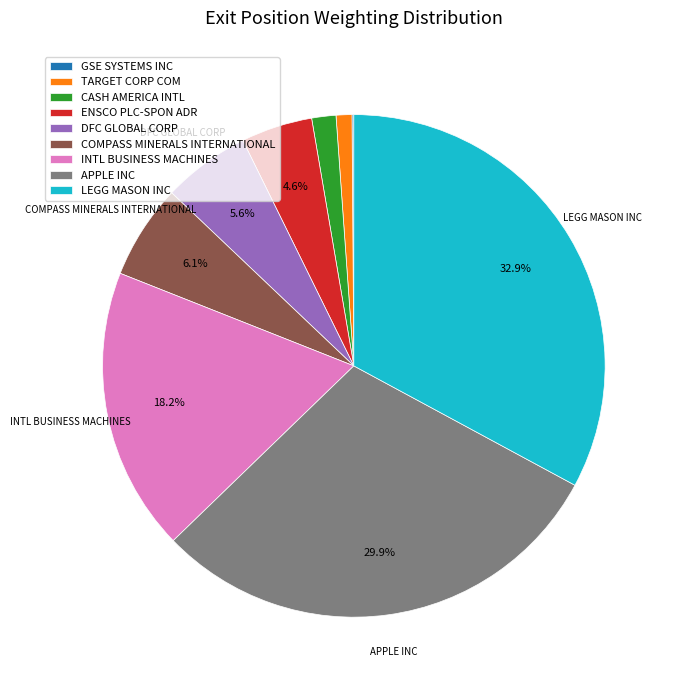

What is the largest slice in the pie chart?

LEGG MASON INC